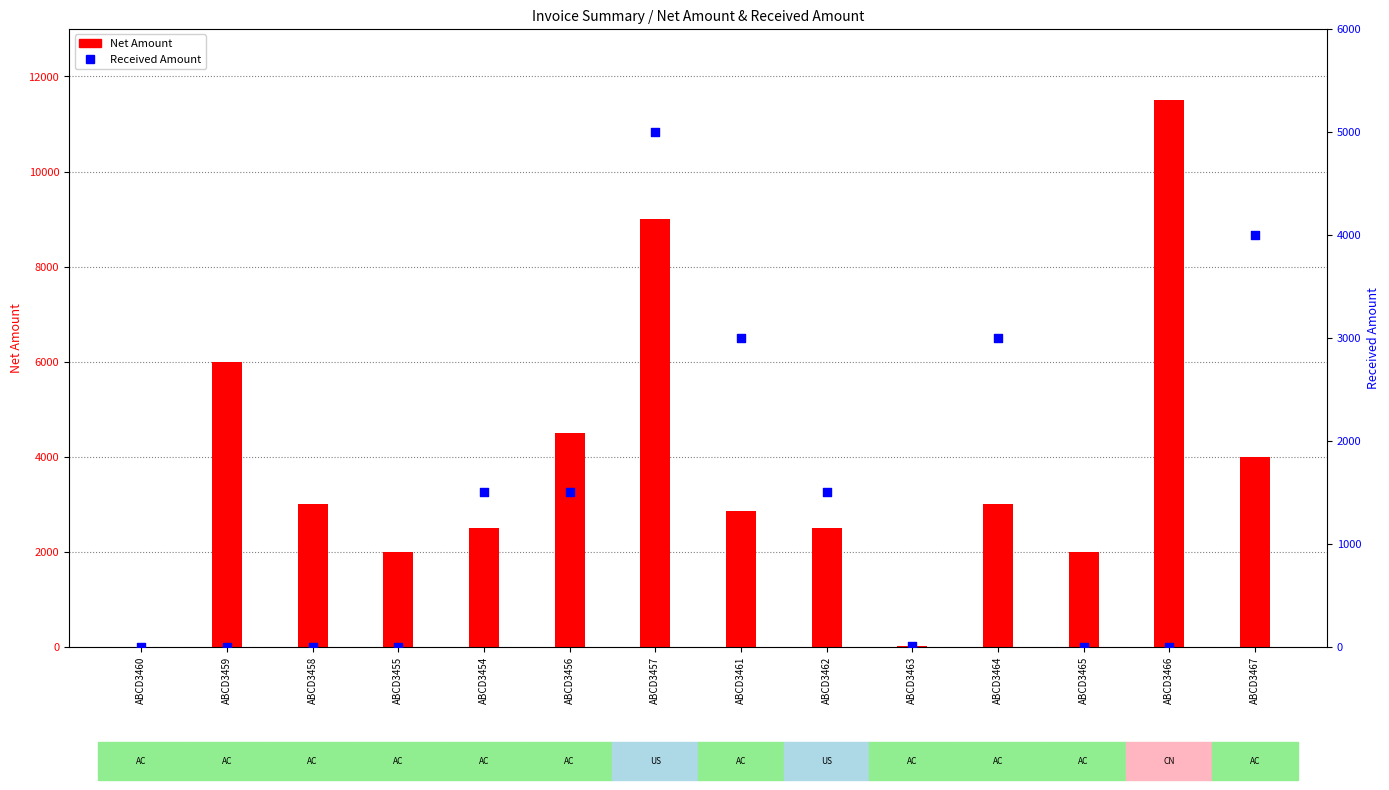

Is the value of Net Amount at ABCD3455 greater than the value of Received Amount at ABCD3460?

Yes